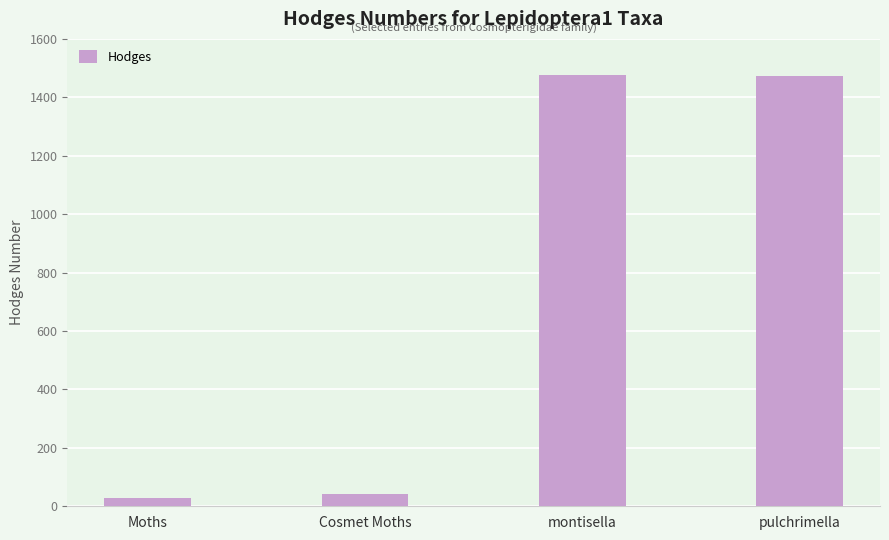

Is it true that the value at Cosmet Moths is 42.0?

True